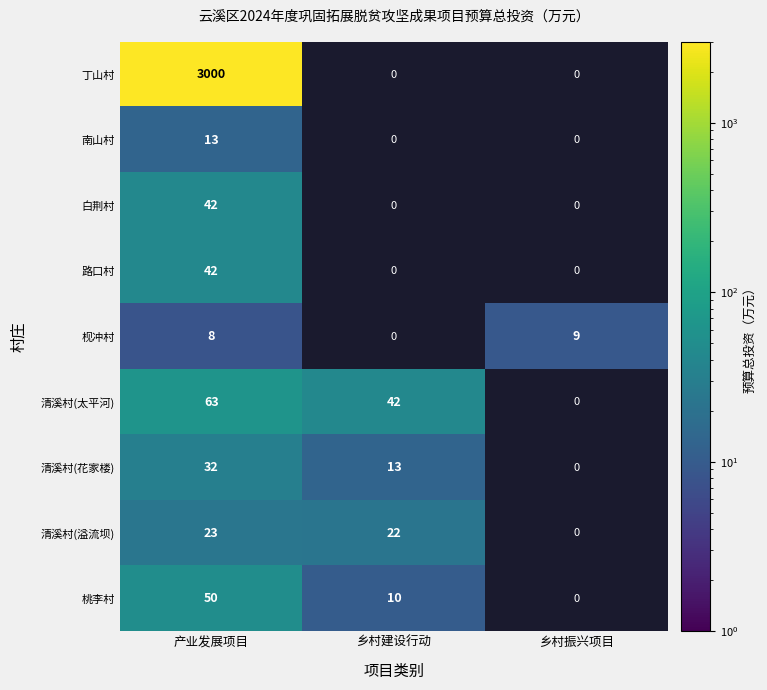

Which has a higher value, 乡村建设行动 or 乡村振兴项目?

乡村振兴项目